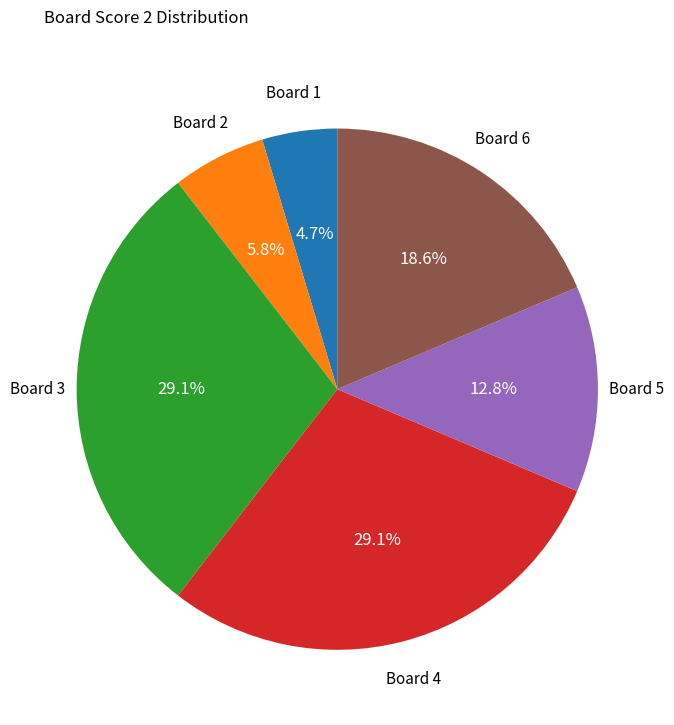

Does any single category account for the majority?

No